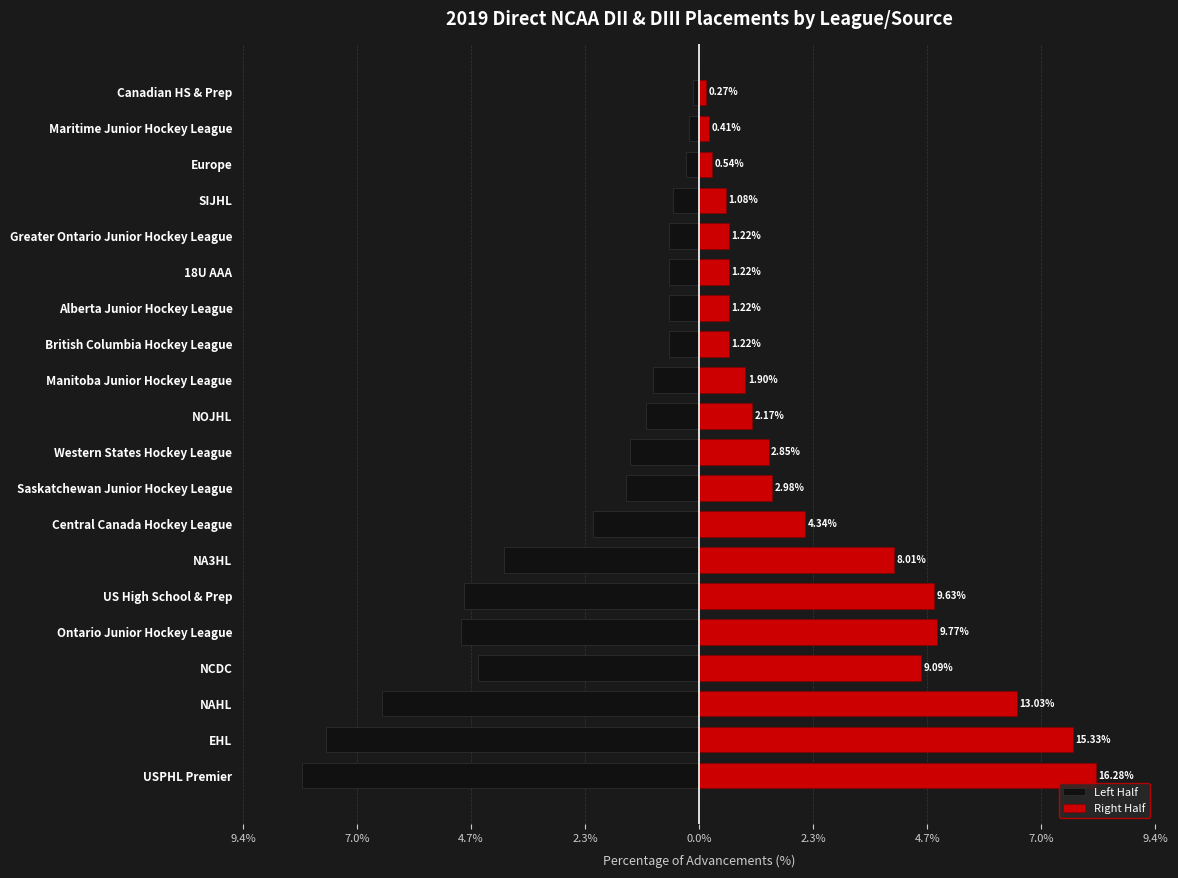

How many data points in Left Half are less than -1?

11